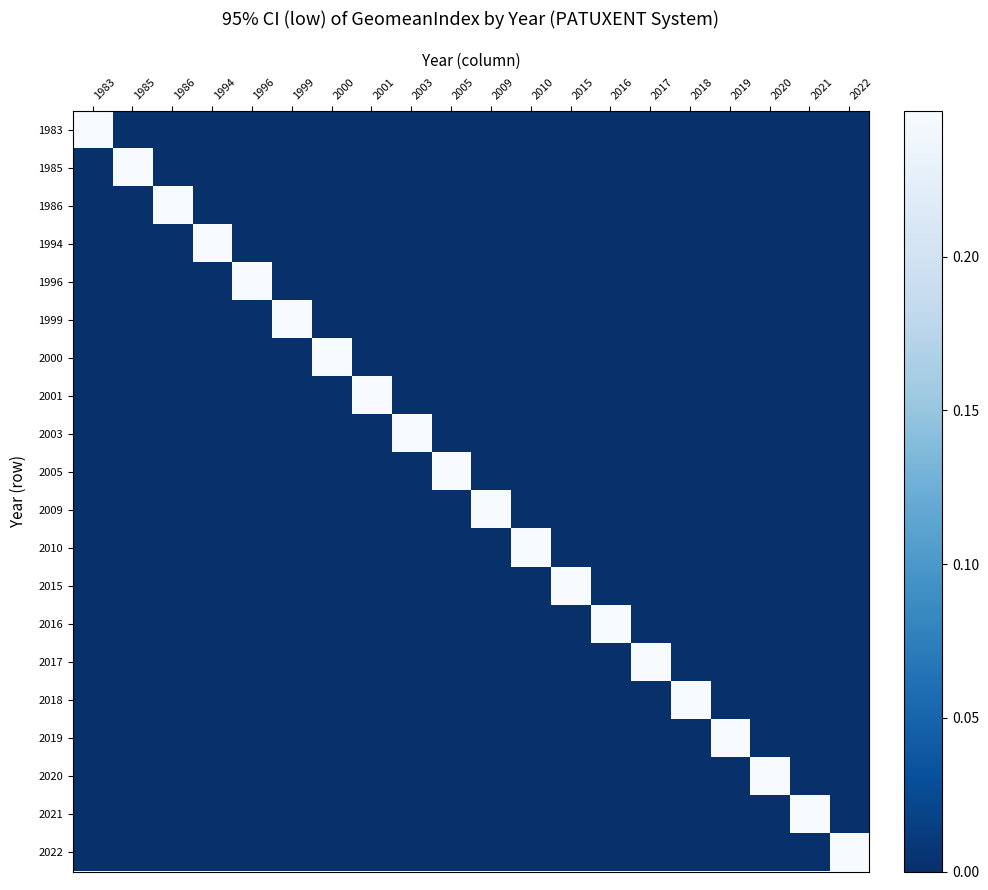

Reading left to right, extract all data points from this chart.

1983: 1983=0.2	1985=0.0	1986=0.0	1994=0.0	1996=0.0	1999=0.0	2000=0.0	2001=0.0	2003=0.0	2005=0.0	2009=0.0	2010=0.0	2015=0.0	2016=0.0	2017=0.0	2018=0.0	2019=0.0	2020=0.0	2021=0.0	2022=0.0
1985: 1983=0.0	1985=0.2	1986=0.0	1994=0.0	1996=0.0	1999=0.0	2000=0.0	2001=0.0	2003=0.0	2005=0.0	2009=0.0	2010=0.0	2015=0.0	2016=0.0	2017=0.0	2018=0.0	2019=0.0	2020=0.0	2021=0.0	2022=0.0
1986: 1983=0.0	1985=0.0	1986=0.2	1994=0.0	1996=0.0	1999=0.0	2000=0.0	2001=0.0	2003=0.0	2005=0.0	2009=0.0	2010=0.0	2015=0.0	2016=0.0	2017=0.0	2018=0.0	2019=0.0	2020=0.0	2021=0.0	2022=0.0
1994: 1983=0.0	1985=0.0	1986=0.0	1994=0.2	1996=0.0	1999=0.0	2000=0.0	2001=0.0	2003=0.0	2005=0.0	2009=0.0	2010=0.0	2015=0.0	2016=0.0	2017=0.0	2018=0.0	2019=0.0	2020=0.0	2021=0.0	2022=0.0
1996: 1983=0.0	1985=0.0	1986=0.0	1994=0.0	1996=0.2	1999=0.0	2000=0.0	2001=0.0	2003=0.0	2005=0.0	2009=0.0	2010=0.0	2015=0.0	2016=0.0	2017=0.0	2018=0.0	2019=0.0	2020=0.0	2021=0.0	2022=0.0
1999: 1983=0.0	1985=0.0	1986=0.0	1994=0.0	1996=0.0	1999=0.2	2000=0.0	2001=0.0	2003=0.0	2005=0.0	2009=0.0	2010=0.0	2015=0.0	2016=0.0	2017=0.0	2018=0.0	2019=0.0	2020=0.0	2021=0.0	2022=0.0
2000: 1983=0.0	1985=0.0	1986=0.0	1994=0.0	1996=0.0	1999=0.0	2000=0.2	2001=0.0	2003=0.0	2005=0.0	2009=0.0	2010=0.0	2015=0.0	2016=0.0	2017=0.0	2018=0.0	2019=0.0	2020=0.0	2021=0.0	2022=0.0
2001: 1983=0.0	1985=0.0	1986=0.0	1994=0.0	1996=0.0	1999=0.0	2000=0.0	2001=0.2	2003=0.0	2005=0.0	2009=0.0	2010=0.0	2015=0.0	2016=0.0	2017=0.0	2018=0.0	2019=0.0	2020=0.0	2021=0.0	2022=0.0
2003: 1983=0.0	1985=0.0	1986=0.0	1994=0.0	1996=0.0	1999=0.0	2000=0.0	2001=0.0	2003=0.2	2005=0.0	2009=0.0	2010=0.0	2015=0.0	2016=0.0	2017=0.0	2018=0.0	2019=0.0	2020=0.0	2021=0.0	2022=0.0
2005: 1983=0.0	1985=0.0	1986=0.0	1994=0.0	1996=0.0	1999=0.0	2000=0.0	2001=0.0	2003=0.0	2005=0.2	2009=0.0	2010=0.0	2015=0.0	2016=0.0	2017=0.0	2018=0.0	2019=0.0	2020=0.0	2021=0.0	2022=0.0
2009: 1983=0.0	1985=0.0	1986=0.0	1994=0.0	1996=0.0	1999=0.0	2000=0.0	2001=0.0	2003=0.0	2005=0.0	2009=0.2	2010=0.0	2015=0.0	2016=0.0	2017=0.0	2018=0.0	2019=0.0	2020=0.0	2021=0.0	2022=0.0
2010: 1983=0.0	1985=0.0	1986=0.0	1994=0.0	1996=0.0	1999=0.0	2000=0.0	2001=0.0	2003=0.0	2005=0.0	2009=0.0	2010=0.2	2015=0.0	2016=0.0	2017=0.0	2018=0.0	2019=0.0	2020=0.0	2021=0.0	2022=0.0
2015: 1983=0.0	1985=0.0	1986=0.0	1994=0.0	1996=0.0	1999=0.0	2000=0.0	2001=0.0	2003=0.0	2005=0.0	2009=0.0	2010=0.0	2015=0.2	2016=0.0	2017=0.0	2018=0.0	2019=0.0	2020=0.0	2021=0.0	2022=0.0
2016: 1983=0.0	1985=0.0	1986=0.0	1994=0.0	1996=0.0	1999=0.0	2000=0.0	2001=0.0	2003=0.0	2005=0.0	2009=0.0	2010=0.0	2015=0.0	2016=0.2	2017=0.0	2018=0.0	2019=0.0	2020=0.0	2021=0.0	2022=0.0
2017: 1983=0.0	1985=0.0	1986=0.0	1994=0.0	1996=0.0	1999=0.0	2000=0.0	2001=0.0	2003=0.0	2005=0.0	2009=0.0	2010=0.0	2015=0.0	2016=0.0	2017=0.2	2018=0.0	2019=0.0	2020=0.0	2021=0.0	2022=0.0
2018: 1983=0.0	1985=0.0	1986=0.0	1994=0.0	1996=0.0	1999=0.0	2000=0.0	2001=0.0	2003=0.0	2005=0.0	2009=0.0	2010=0.0	2015=0.0	2016=0.0	2017=0.0	2018=0.2	2019=0.0	2020=0.0	2021=0.0	2022=0.0
2019: 1983=0.0	1985=0.0	1986=0.0	1994=0.0	1996=0.0	1999=0.0	2000=0.0	2001=0.0	2003=0.0	2005=0.0	2009=0.0	2010=0.0	2015=0.0	2016=0.0	2017=0.0	2018=0.0	2019=0.2	2020=0.0	2021=0.0	2022=0.0
2020: 1983=0.0	1985=0.0	1986=0.0	1994=0.0	1996=0.0	1999=0.0	2000=0.0	2001=0.0	2003=0.0	2005=0.0	2009=0.0	2010=0.0	2015=0.0	2016=0.0	2017=0.0	2018=0.0	2019=0.0	2020=0.2	2021=0.0	2022=0.0
2021: 1983=0.0	1985=0.0	1986=0.0	1994=0.0	1996=0.0	1999=0.0	2000=0.0	2001=0.0	2003=0.0	2005=0.0	2009=0.0	2010=0.0	2015=0.0	2016=0.0	2017=0.0	2018=0.0	2019=0.0	2020=0.0	2021=0.2	2022=0.0
2022: 1983=0.0	1985=0.0	1986=0.0	1994=0.0	1996=0.0	1999=0.0	2000=0.0	2001=0.0	2003=0.0	2005=0.0	2009=0.0	2010=0.0	2015=0.0	2016=0.0	2017=0.0	2018=0.0	2019=0.0	2020=0.0	2021=0.0	2022=0.2